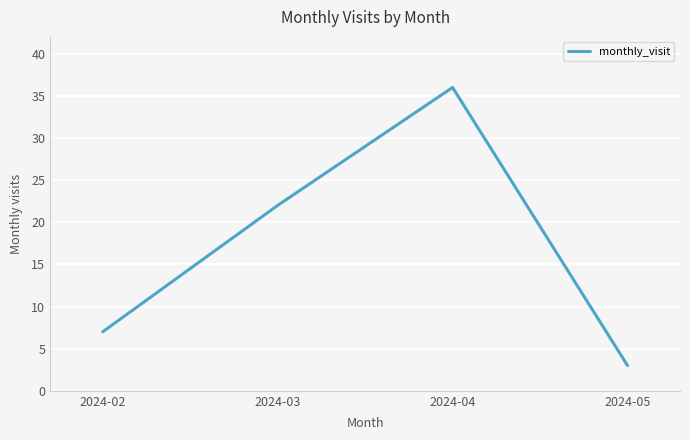

Reading left to right, transcribe all the data shown in this chart.

2024-02=7	2024-03=22	2024-04=36	2024-05=3